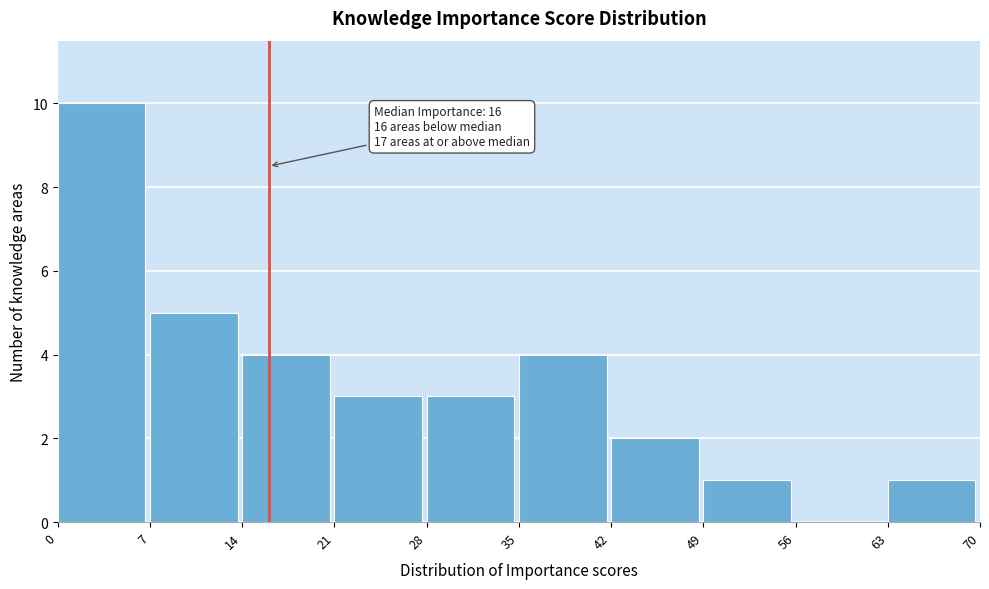

Which range on the x-axis has the tallest bar?

0 to 7